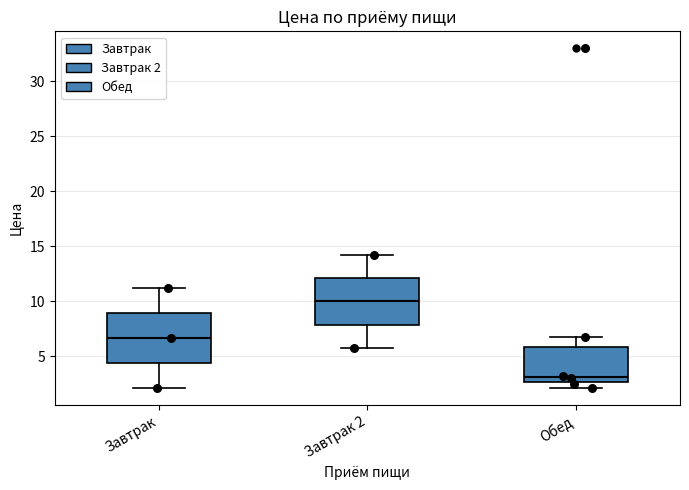

Reading left to right, read every box against the y-axis: the position of its median line, the range the box covers, and the ends of its whiskers. The values are not printed on the chart, so give them approximately, as read against the axis.

Завтрак: median 6.5, box 4.5 to 9.0, whiskers 2.0 to 11.0
Завтрак 2: median 10.0, box 8.0 to 12.0, whiskers 6.0 to 14.0
Обед: median 3.0, box 2.5 to 6.0, whiskers 2.0 to 7.0